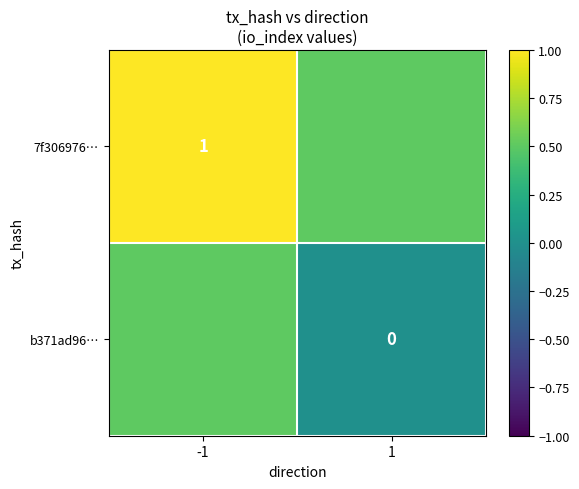

What is the spread (max minus min) of values at -1?

0.5